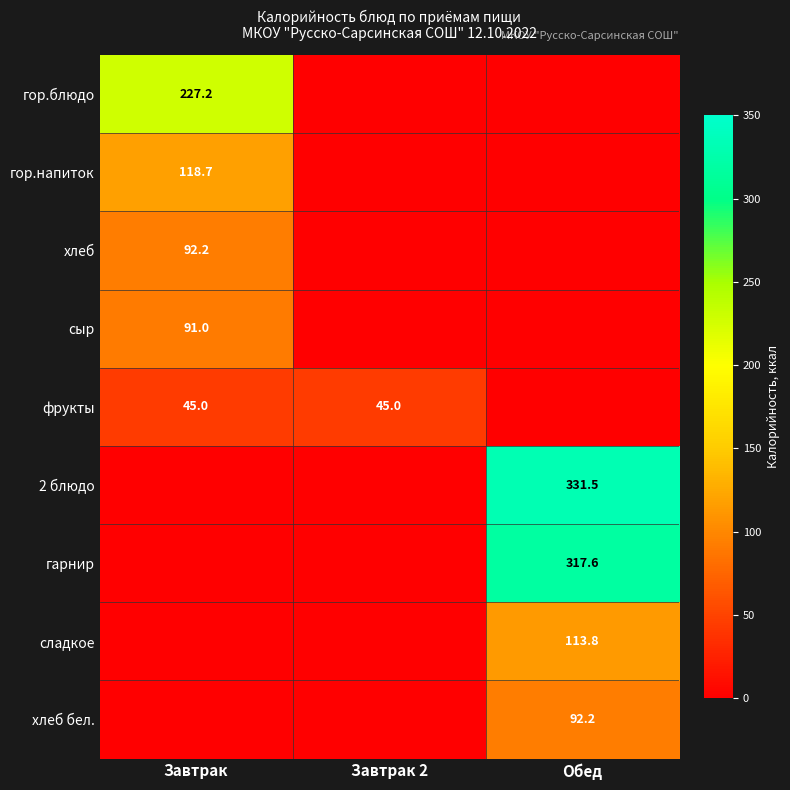

At which category is the sum across all series the highest?

Обед